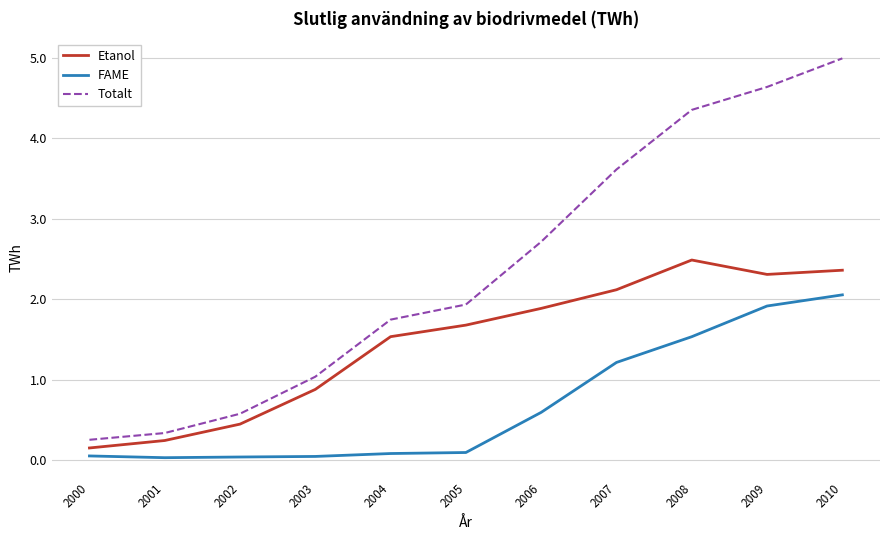

True or false: Totalt and FAME intersect in this chart.

False